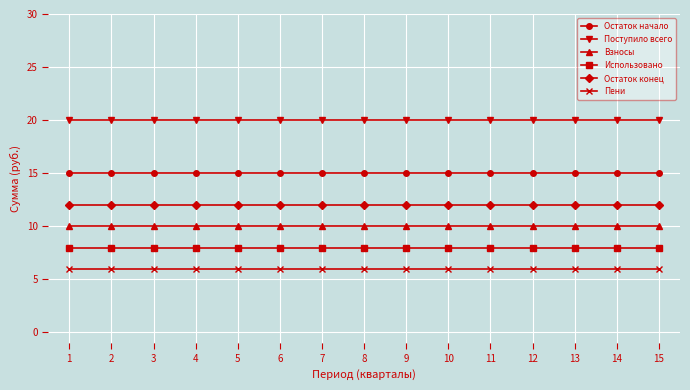

True or false: Остаток начало and Поступило всего intersect in this chart.

False